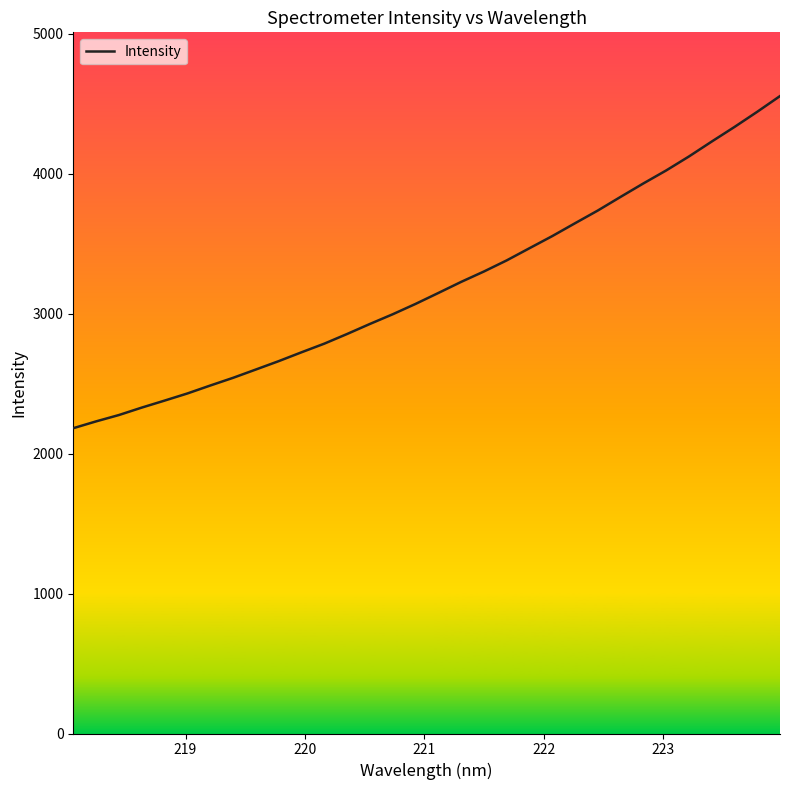

What is the difference between the maximum and minimum values?

2372.9